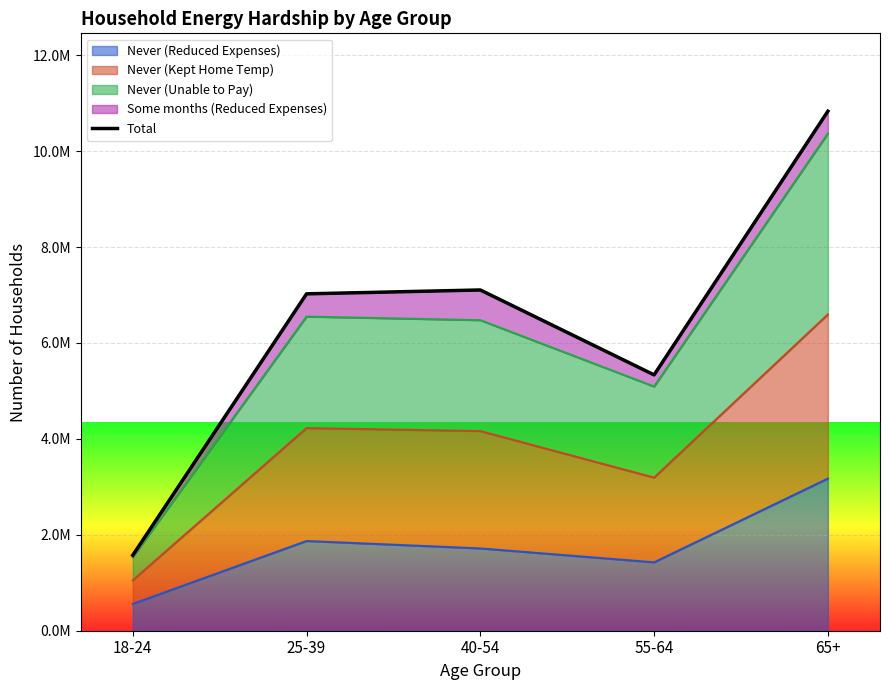

Reading left to right, list all the values displayed in this chart.

18-24=1574414	25-39=7024656	40-54=7105149	55-64=5335037	65+=10832116